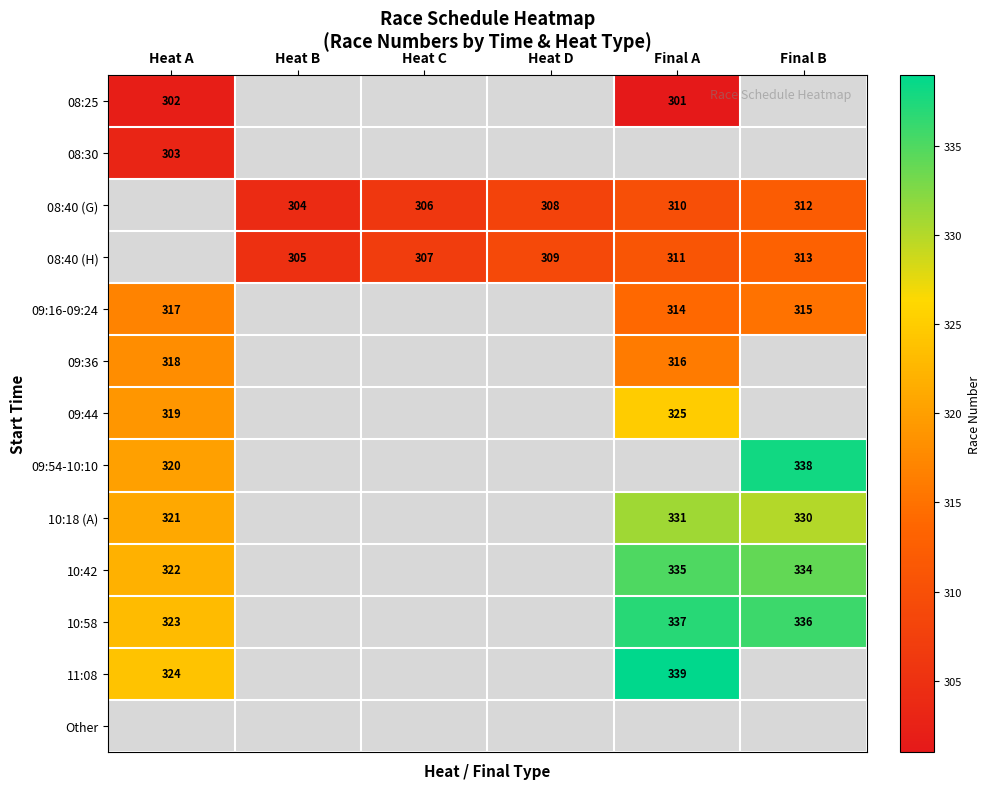

The 10:42 series shows 334 at Final B. True or false?

True